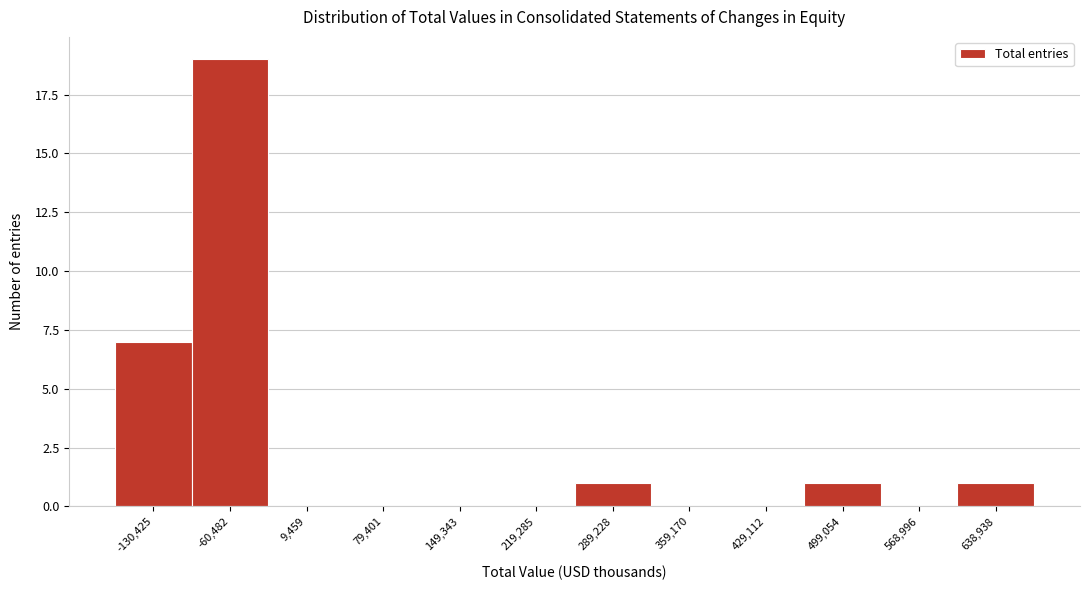

Reading left to right, extract all data points from this chart.

-130,425=7	-60,482=19	9,459=0	79,401=0	149,343=0	219,285=0	289,228=1	359,170=0	429,112=0	499,054=1	568,996=0	638,938=1